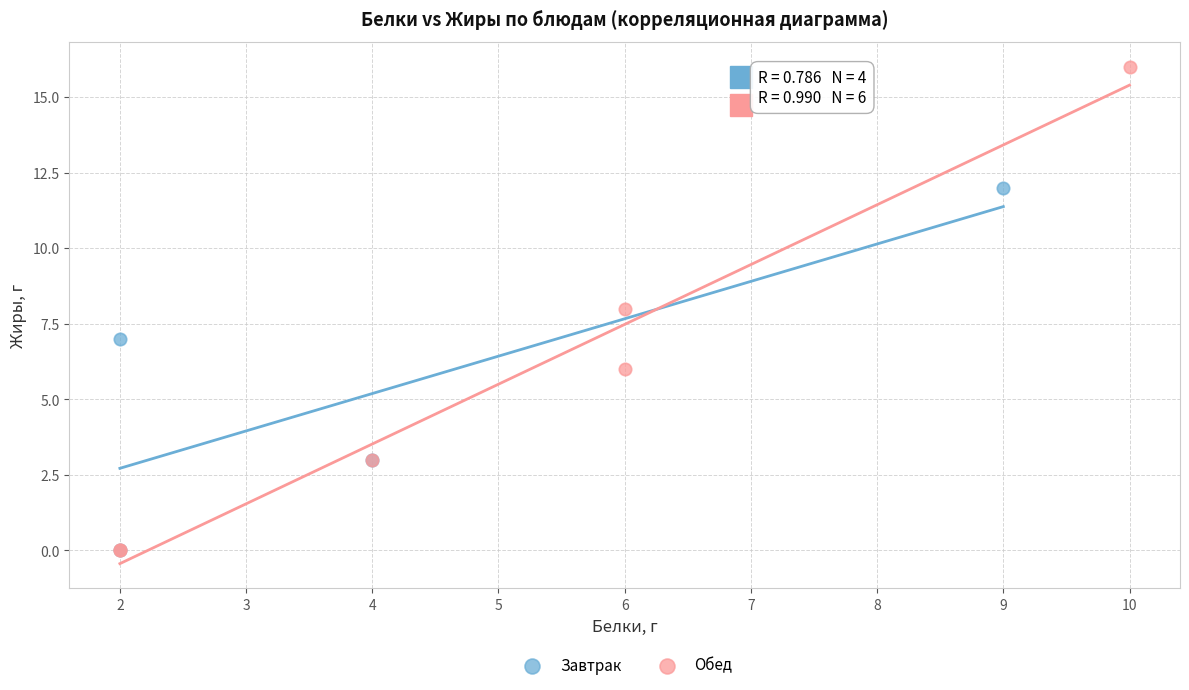

Which series contains the highest Y value?

Обед